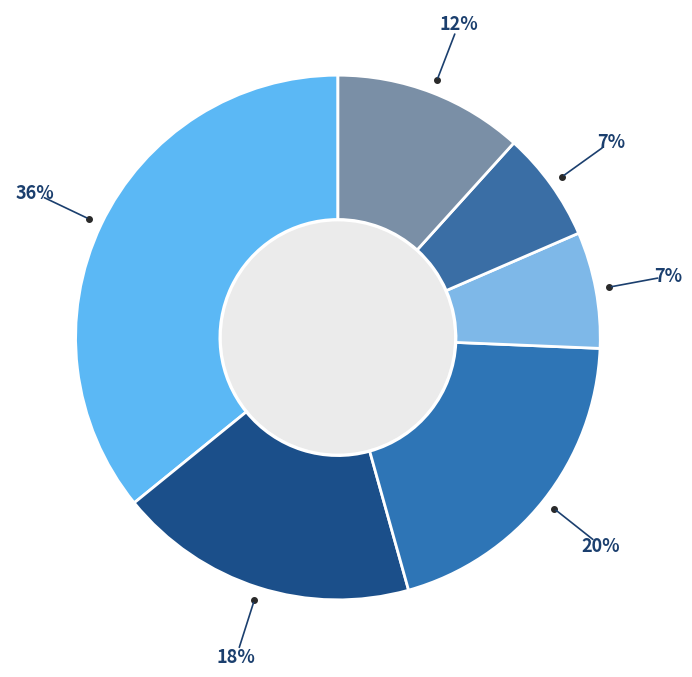

How many slices are in this pie chart?

6